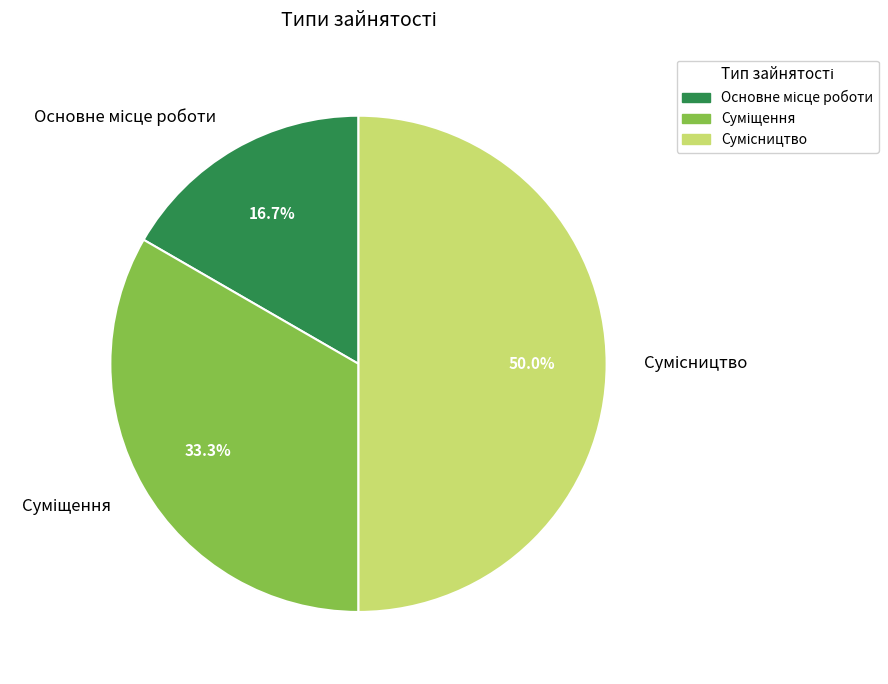

What is the smallest slice in the pie chart?

Основне місце роботи